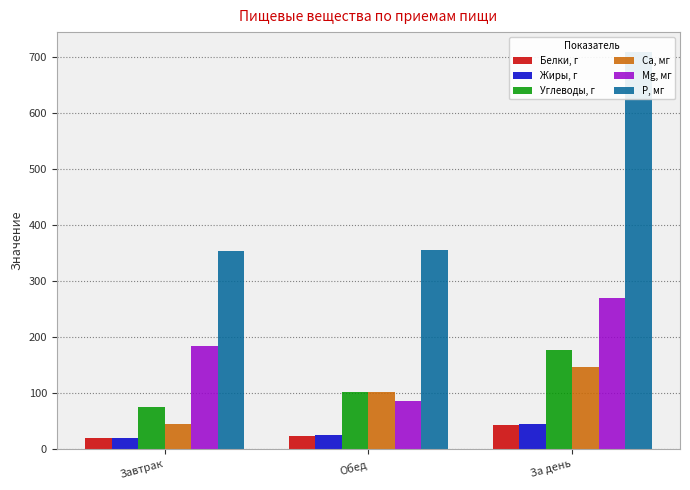

What is the label of the 1st bar from the left?

Завтрак